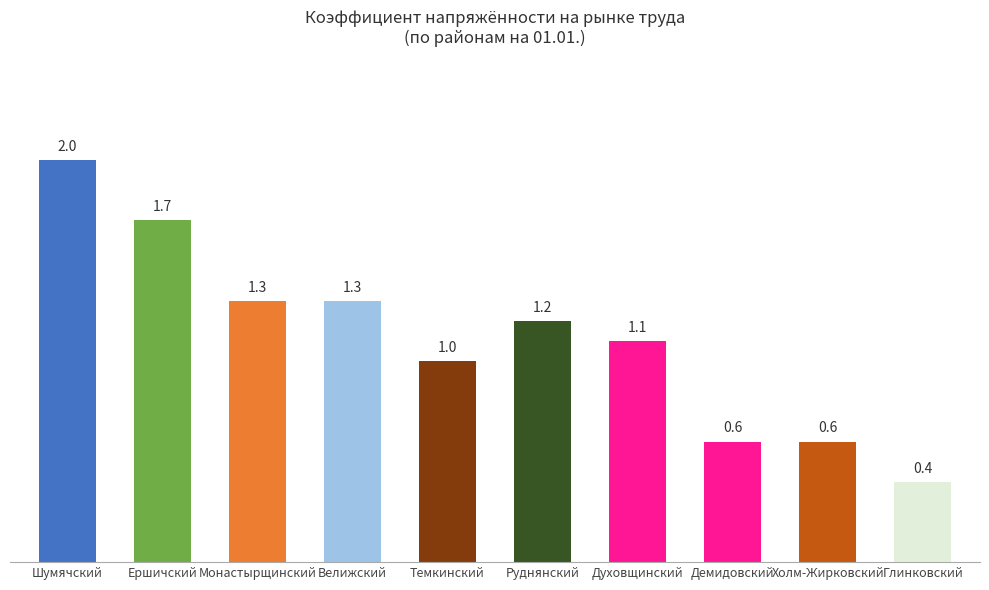

Which label corresponds to the smallest value in the chart?

Глинковский